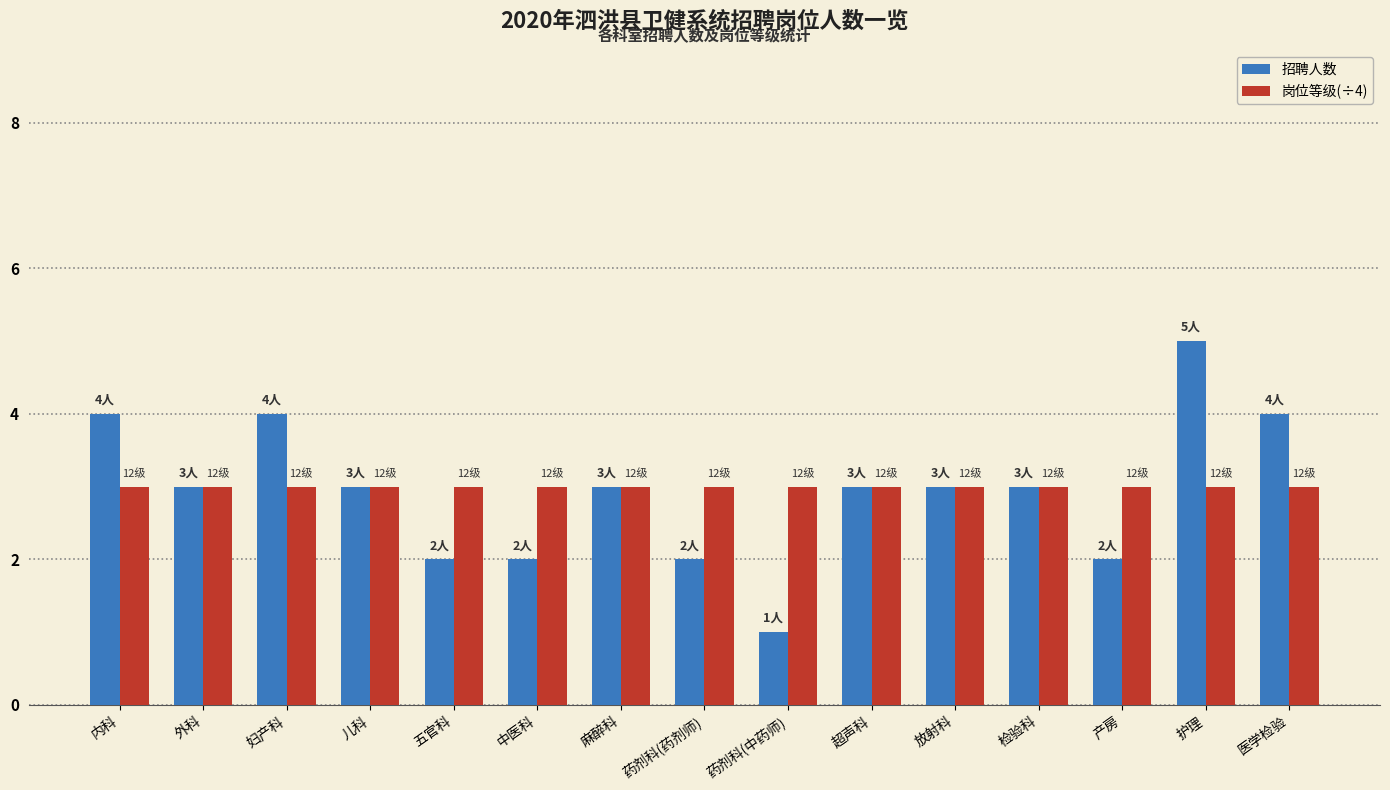

How many bars are there in each group?

2